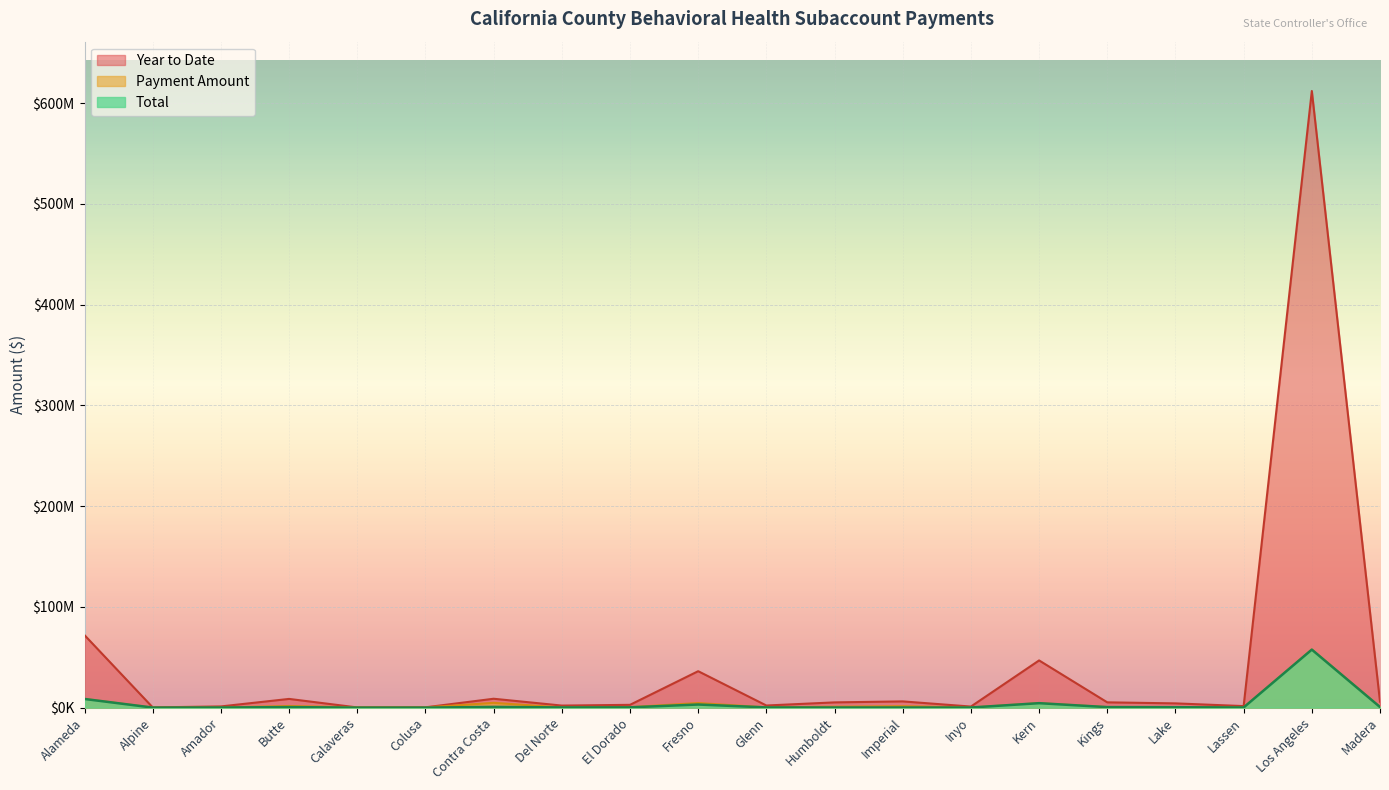

Which category has the highest value in the Total series?

Los Angeles